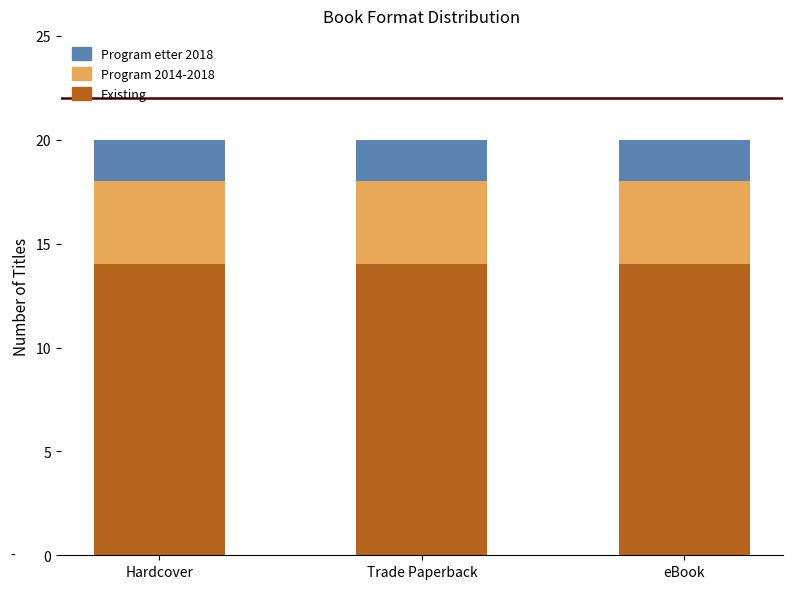

The Existing series shows 10 at Hardcover. True or false?

False